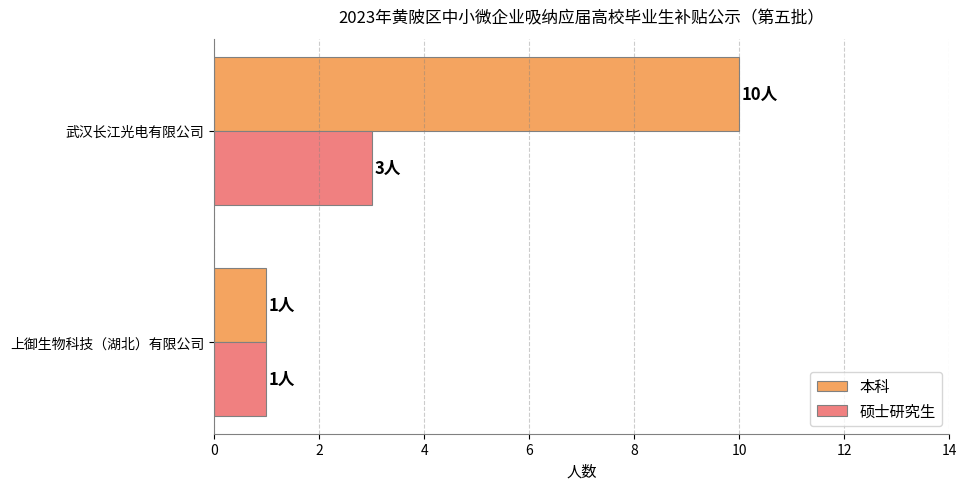

What are all the series names shown in the legend?

本科, 硕士研究生